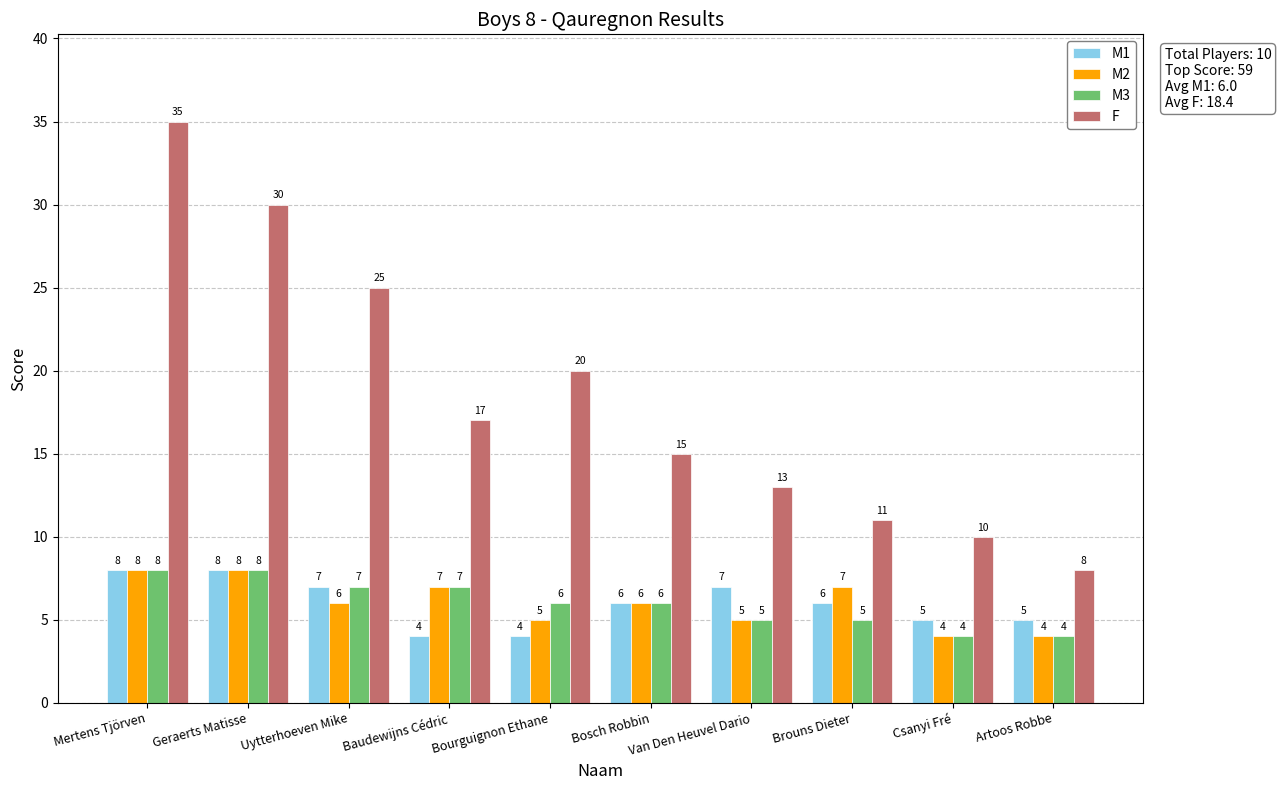

Does the chart contain any negative values?

No